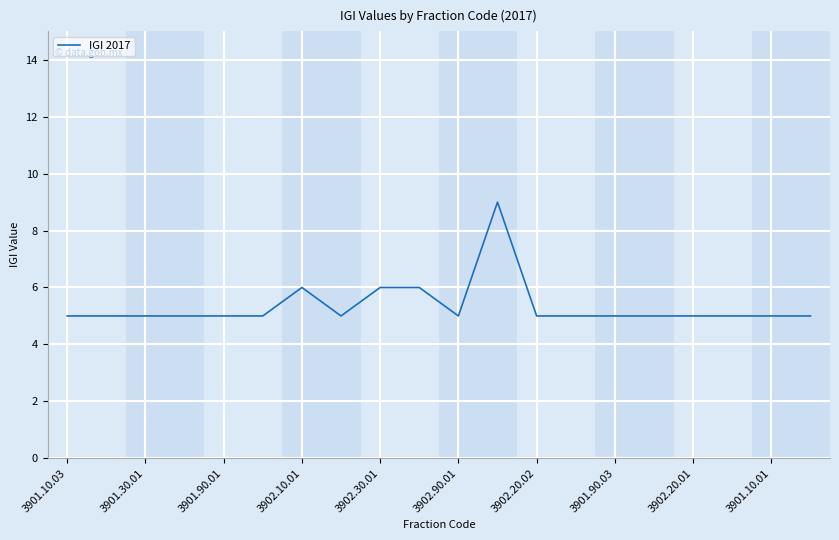

What is the minimum value shown in the chart?

5